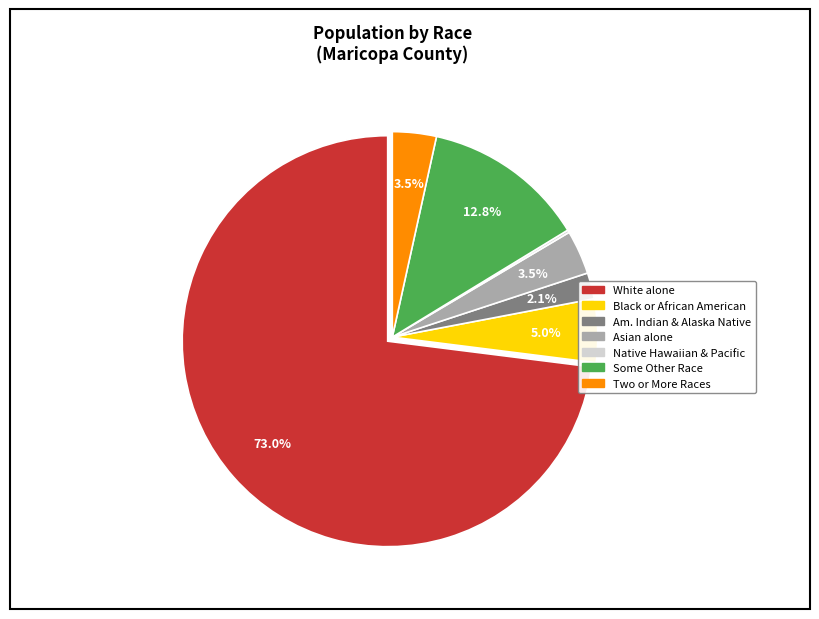

Does any single category account for the majority?

Yes